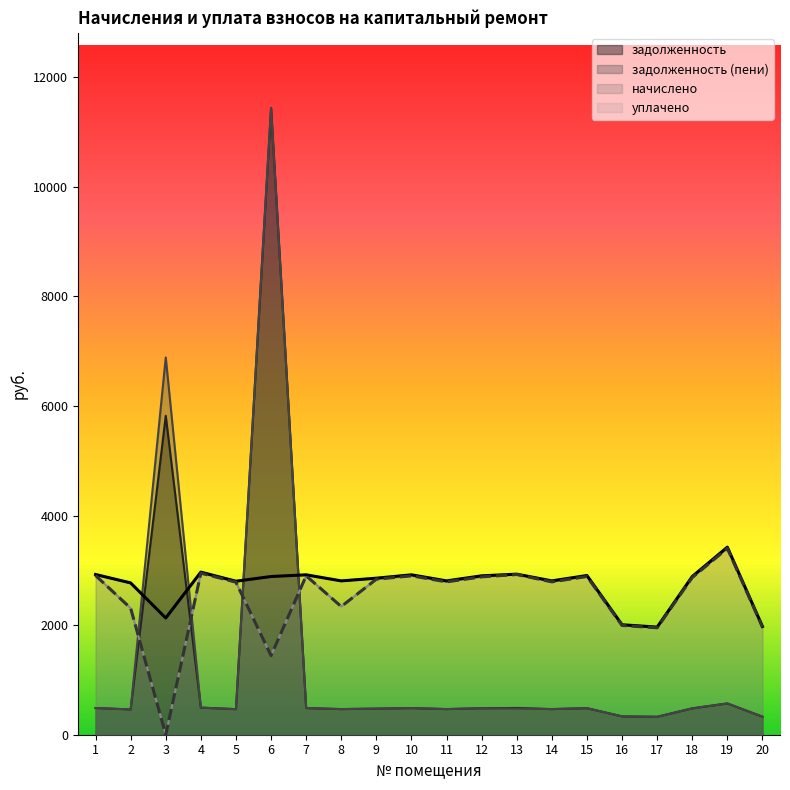

Reading right to left, transcribe all the data shown in this chart.

задолженность: 329.4	570.5	481.2	327.3	334.5	484.3	467.9	488.4	483.2	467.9	486.3	476.1	467.9	486.3	11436.1	466.8	494.5	5819.7	461.7	487.4
задолженность (пени): 329.4	570.5	481.2	327.3	334.5	484.3	467.9	476.8	483.2	467.9	486.3	476.1	467.9	486.3	11436.1	466.8	494.5	6884.7	461.0	487.2
начислено: 1976.1	3422.8	2887.1	1963.7	2006.9	2905.6	2807.2	2930.3	2899.5	2807.2	2917.9	2856.4	2807.2	2917.9	2887.1	2801.0	2967.2	2130.0	2770.2	2924.1
уплачено: 1963.6	3401.1	2868.8	1951.3	1994.2	2887.2	2789.4	2923.3	2881.1	2789.4	2899.4	2838.3	2339.3	2899.4	1443.6	2783.2	2948.4	0.0	2309.2	2905.8